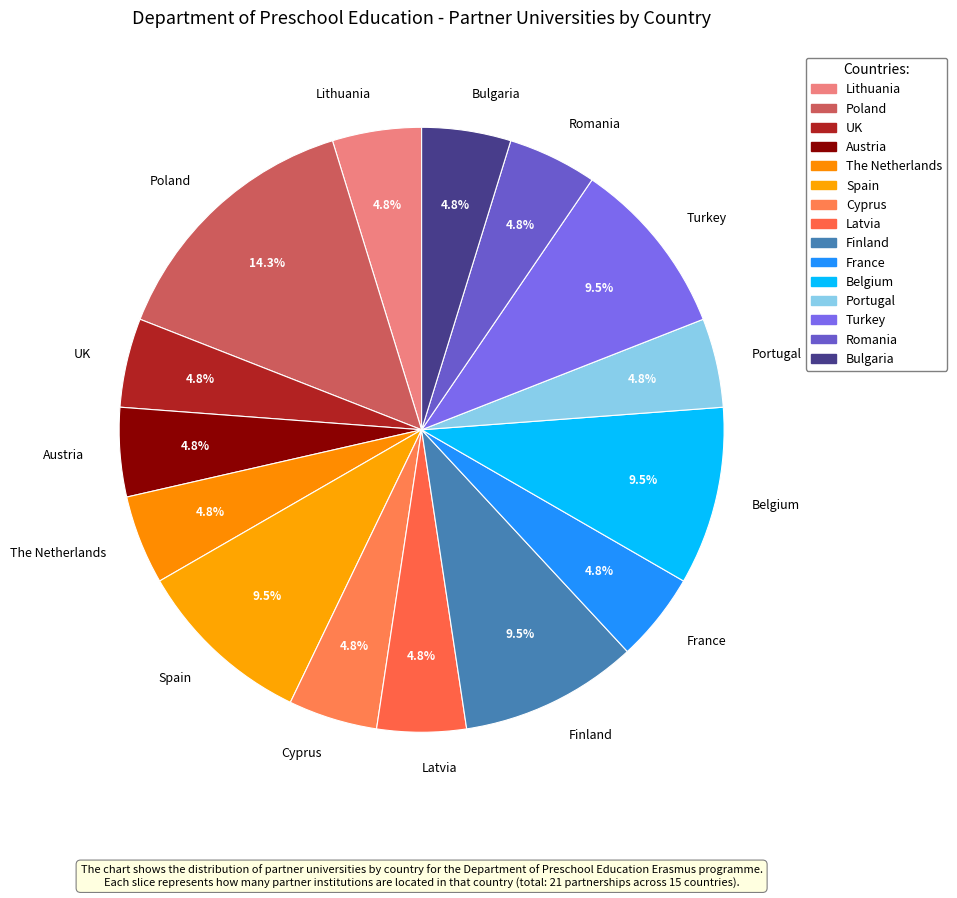

What portion of the pie excludes The Netherlands?

95.2%